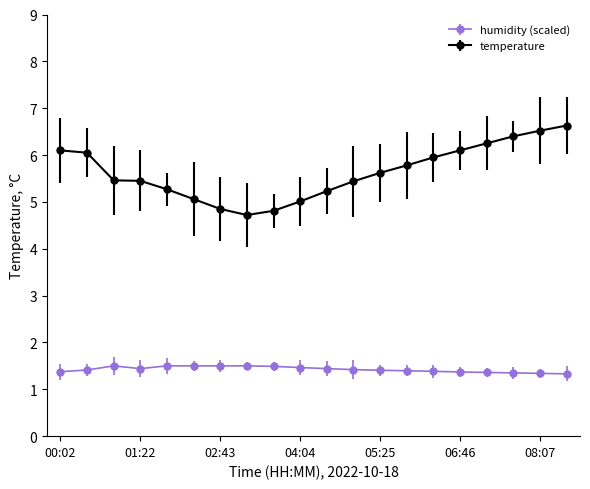

At how many categories does at least one series exceed 2?

20